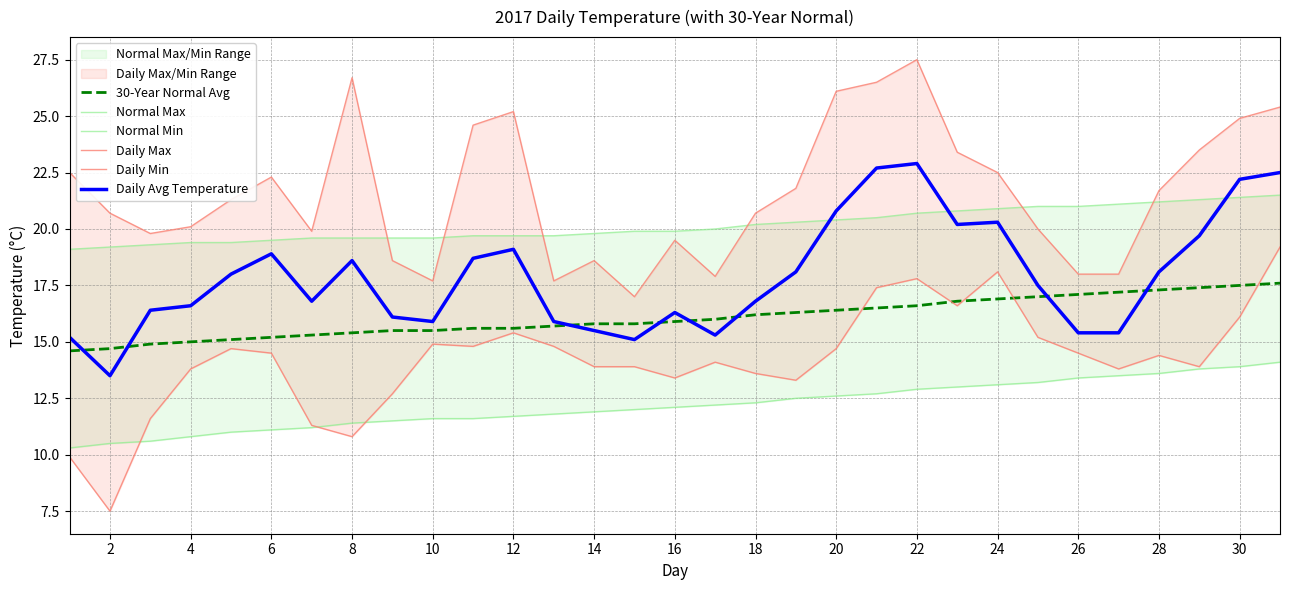

What is the lowest value of the Daily Avg Temperature series?

13.5